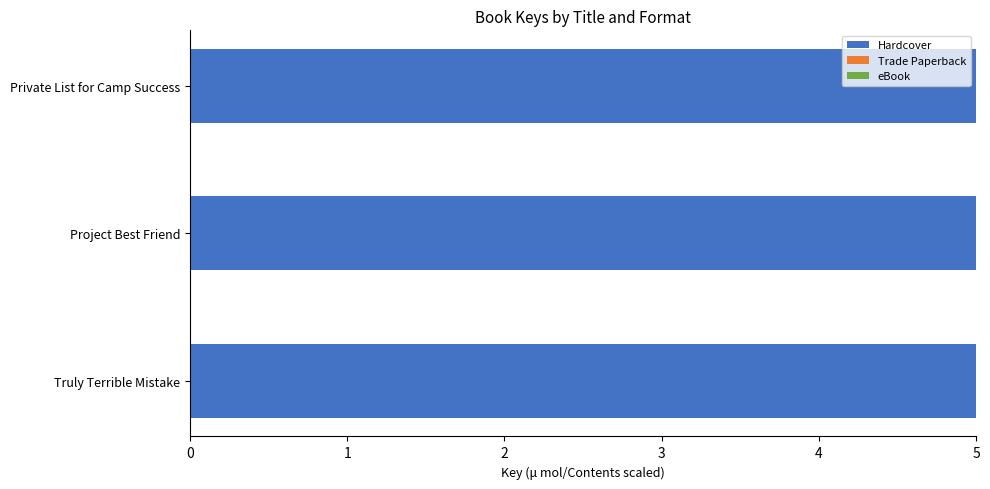

What is the value of the Hardcover bar at the 1st from the left?

5.0